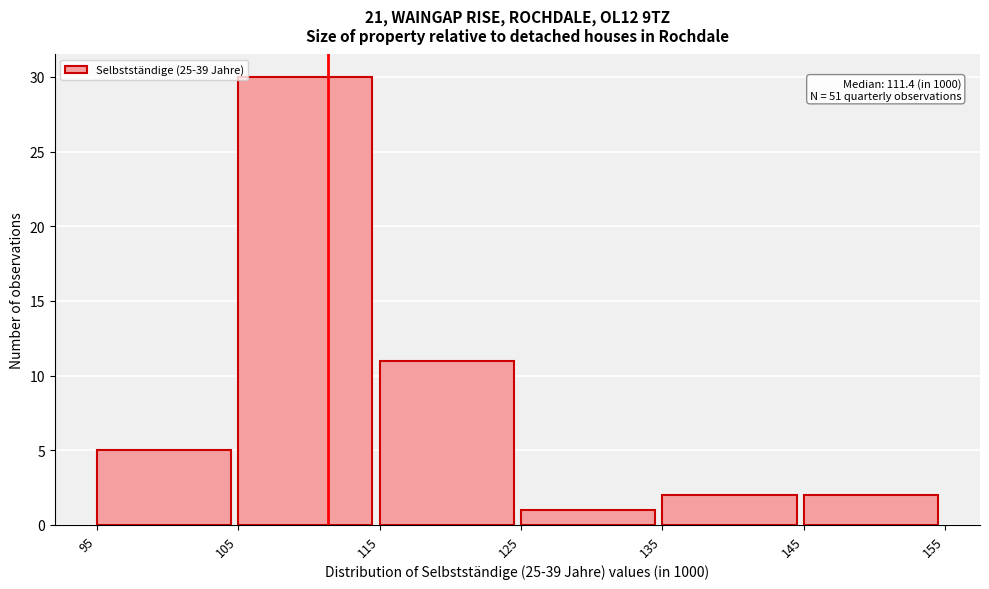

Over which range of the x-axis is the bar tallest?

105 to 115